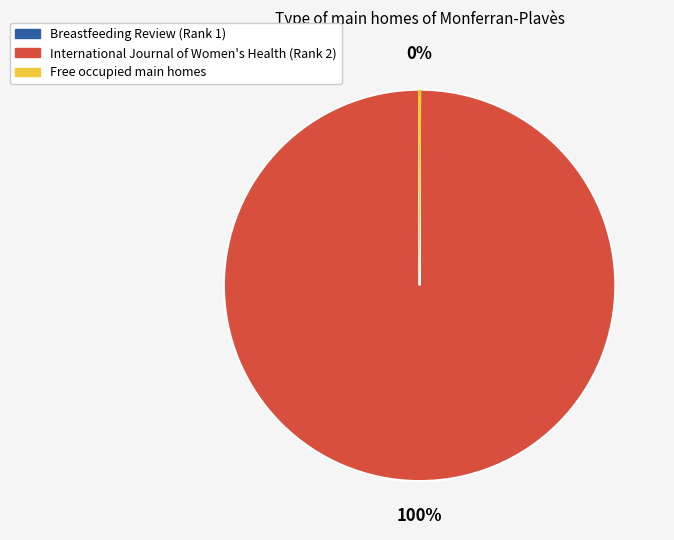

To the nearest percent, what is the average slice percentage?

33%